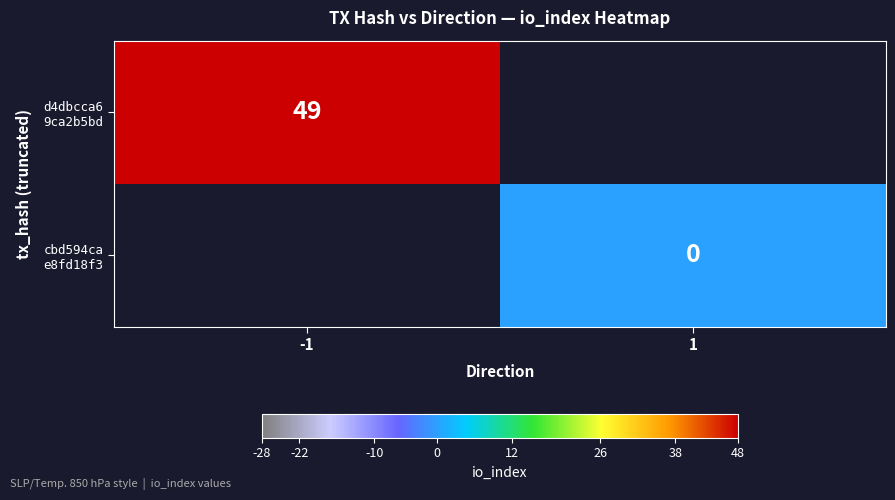

Rank the series at -1 from lowest to highest value.

d4dbcca6 9ca2b5bd, cbd594ca e8fd18f3